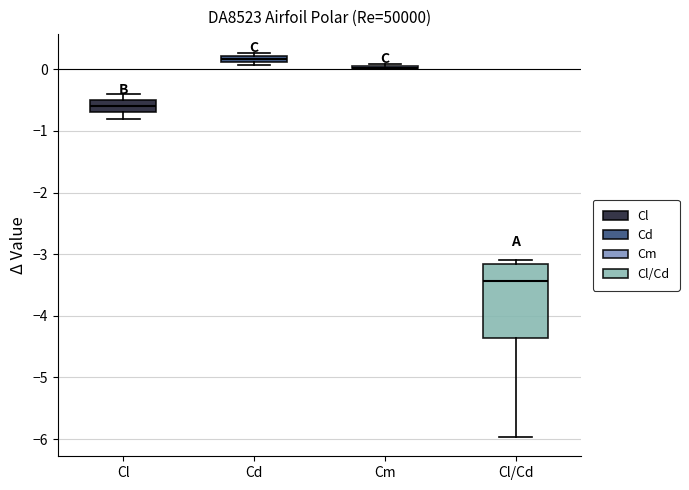

Where is the upper edge of the box for Cl on the y-axis? The values are not printed on the chart, so give them approximately, as read against the axis.

-0.5